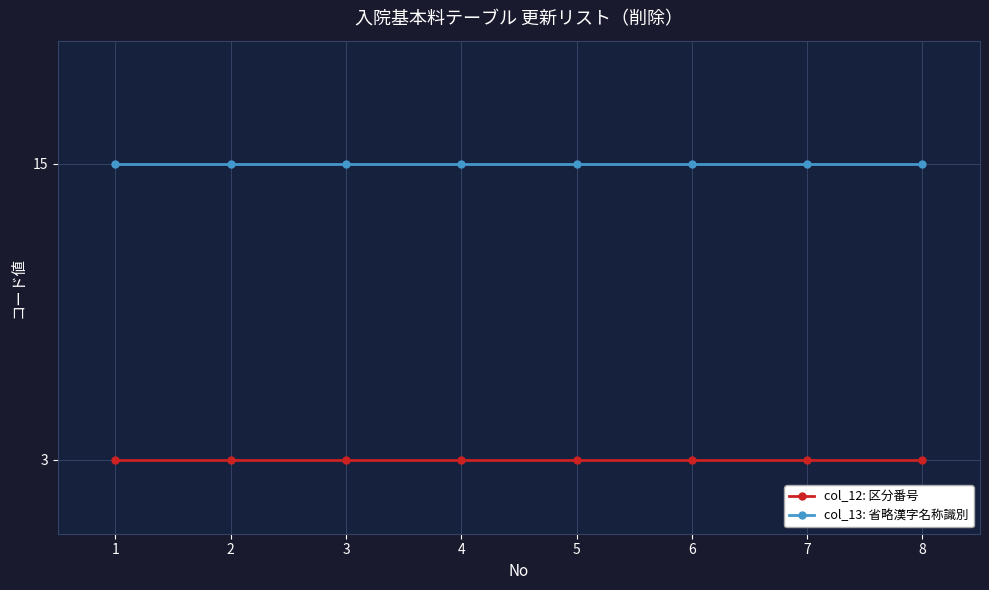

Rank the series by their maximum value, from highest to lowest.

col_13: 省略漢字名称識別, col_12: 区分番号